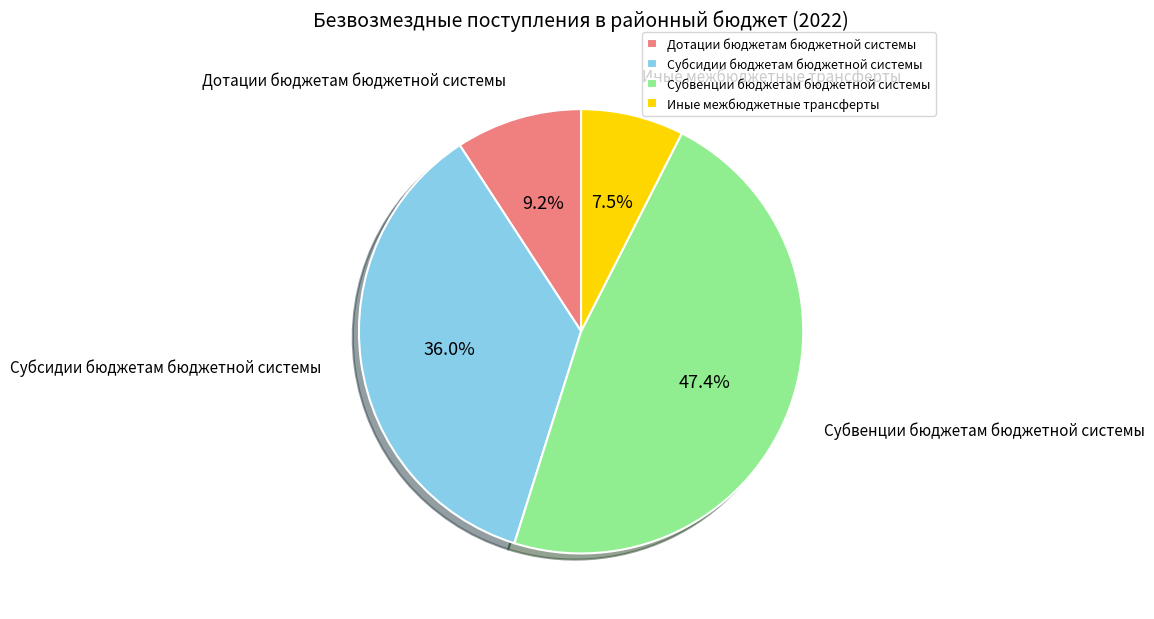

The Дотации бюджетам бюджетной системы slice represents 9% of the pie. True or false?

True